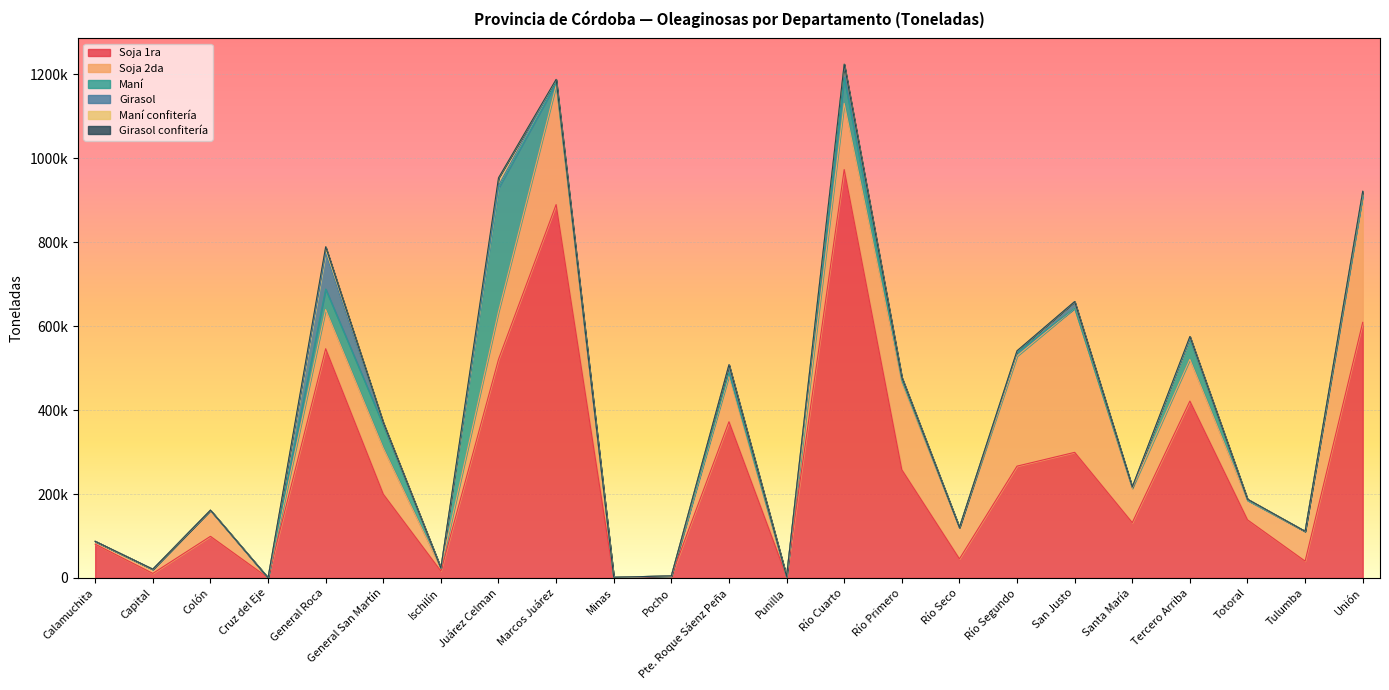

What is the highest value of the Soja 2da series?

343513.5